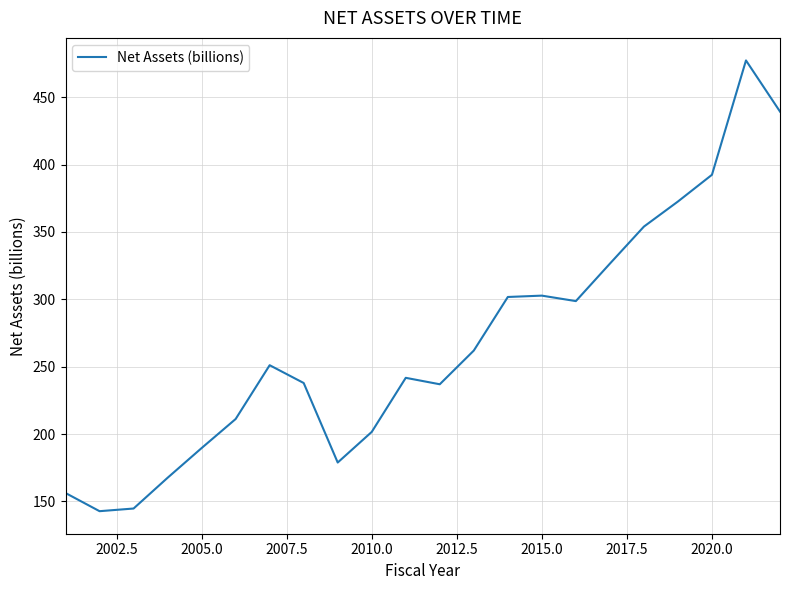

What is the smallest value displayed?

142.8